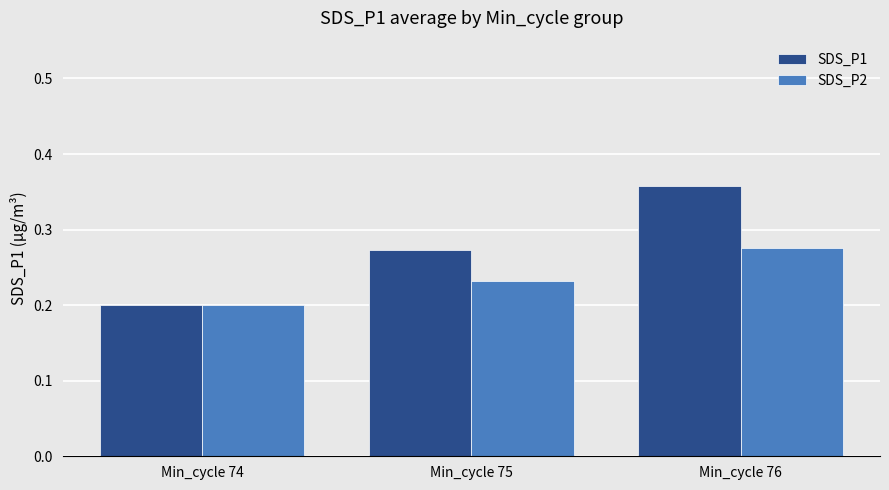

The value of SDS_P2 at Min_cycle 75 is 0.4. True or false?

False